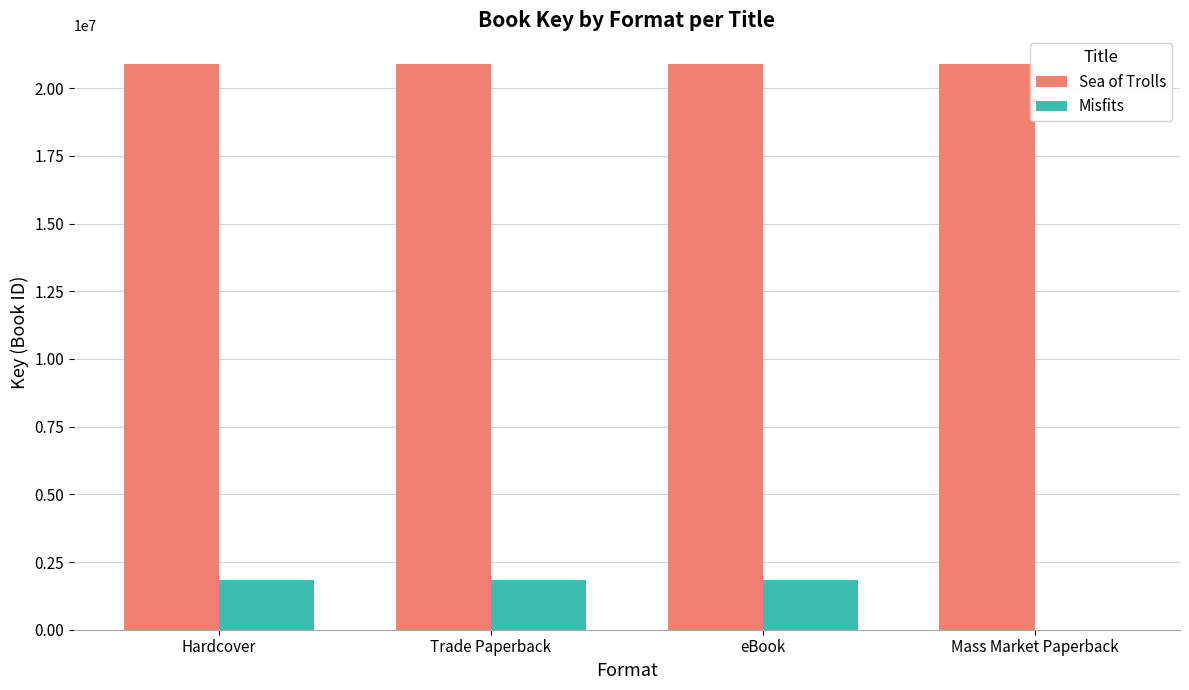

Reading right to left, transcribe all the data shown in this chart.

Sea of Trolls: 20908923	20908923	20908923	20908923
Misfits: 0	1819356	1819356	1819356